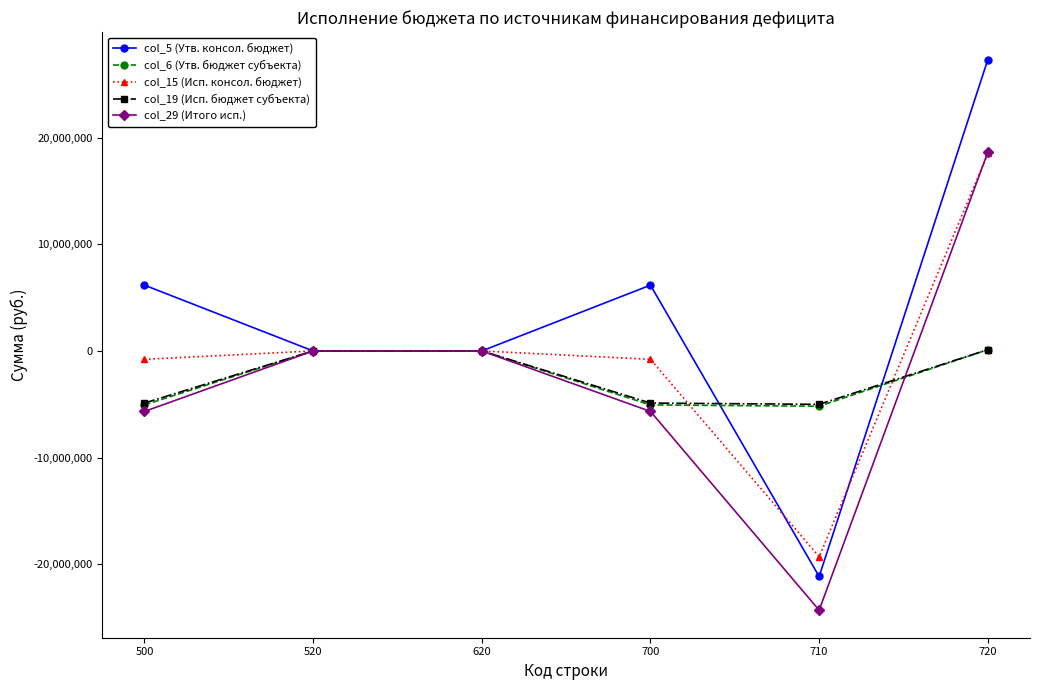

True or false: col_6 (Утв. бюджет субъекта) has more than 1 points higher than both neighbors.

False